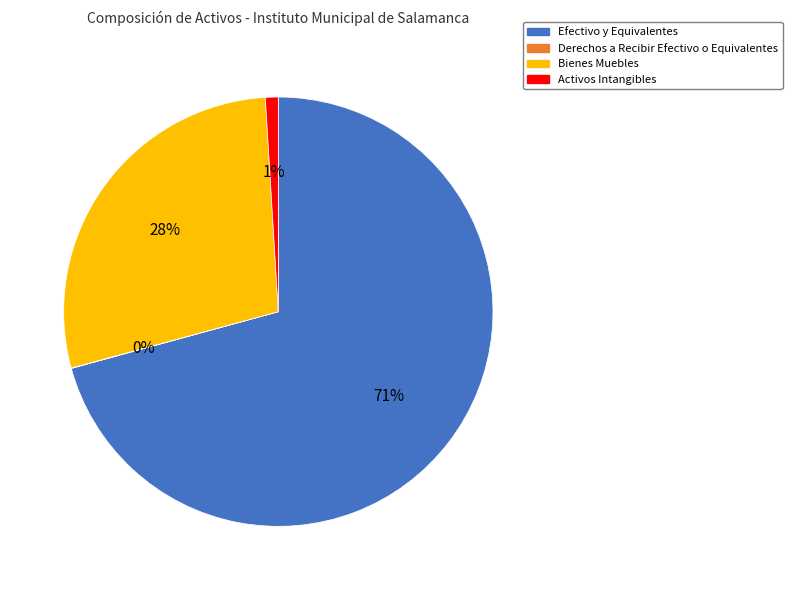

True or false: Activos Intangibles accounts for 6% of the total.

False